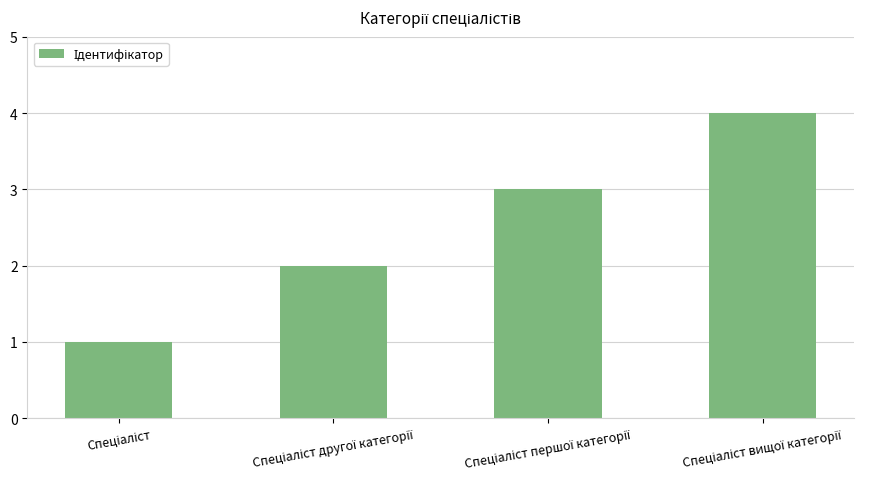

What is the maximum value shown in the chart?

4